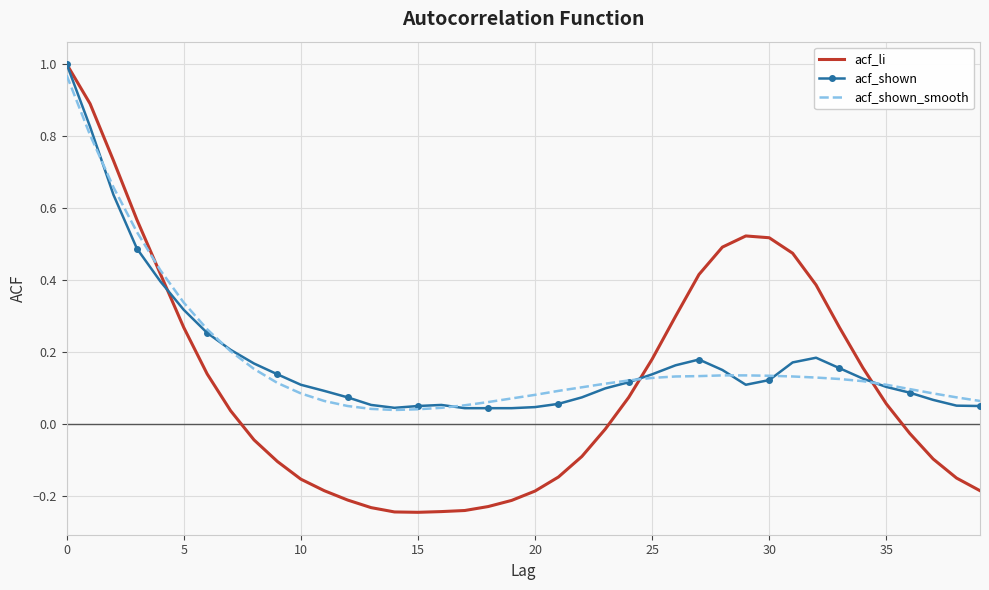

Rank the series by their maximum value, from lowest to highest.

acf_shown_smooth, acf_li, acf_shown